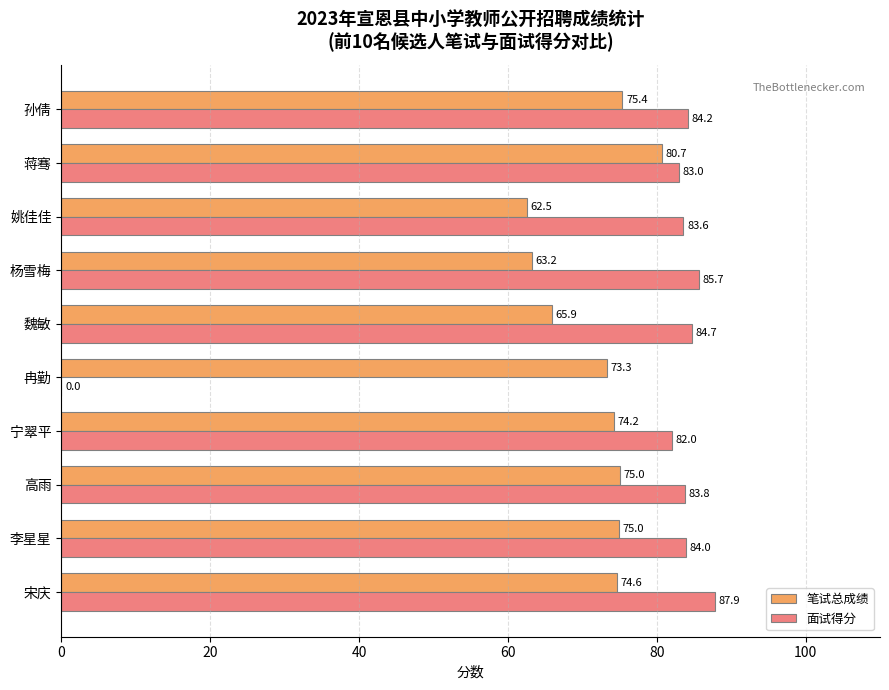

Between 蒋骞 and 孙倩, which series saw the biggest shift?

笔试总成绩